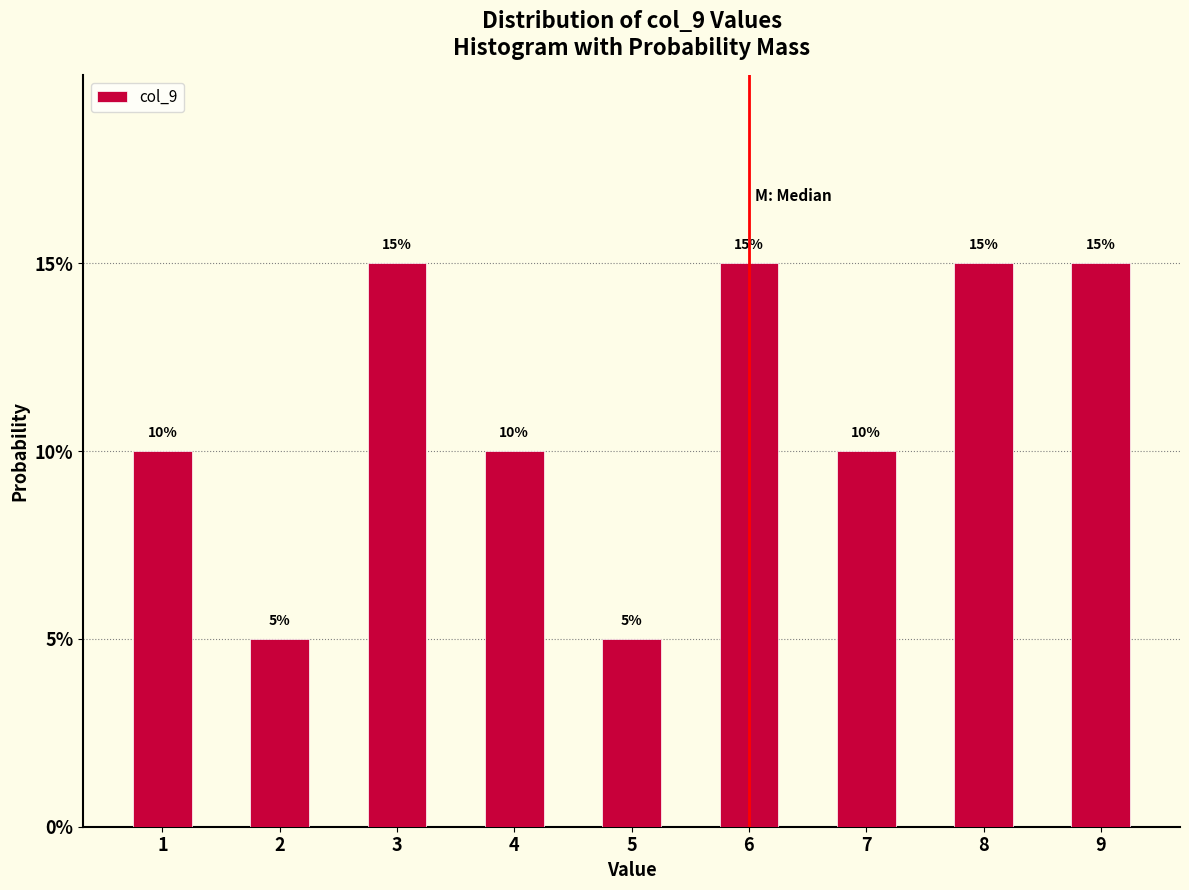

Does the chart contain any negative values?

No